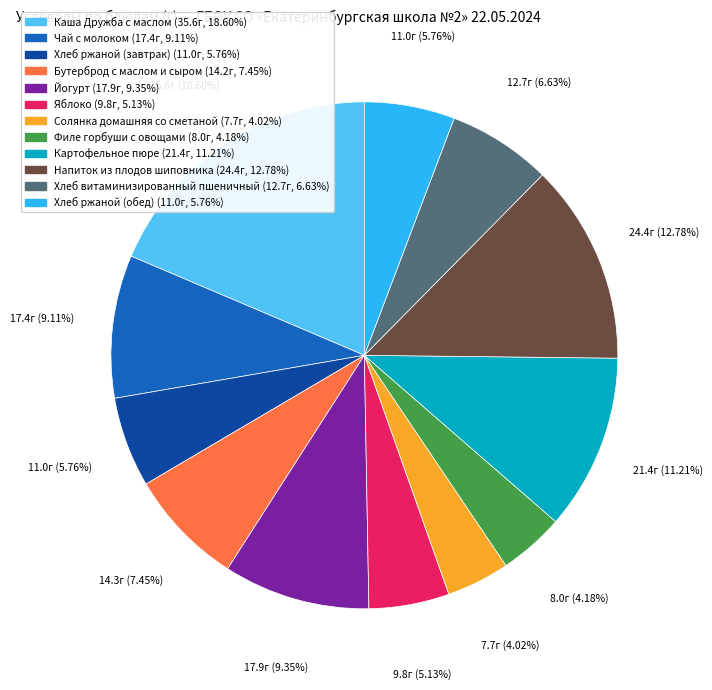

To the nearest percent, what is the difference between the largest and smallest slice percentages?

15%